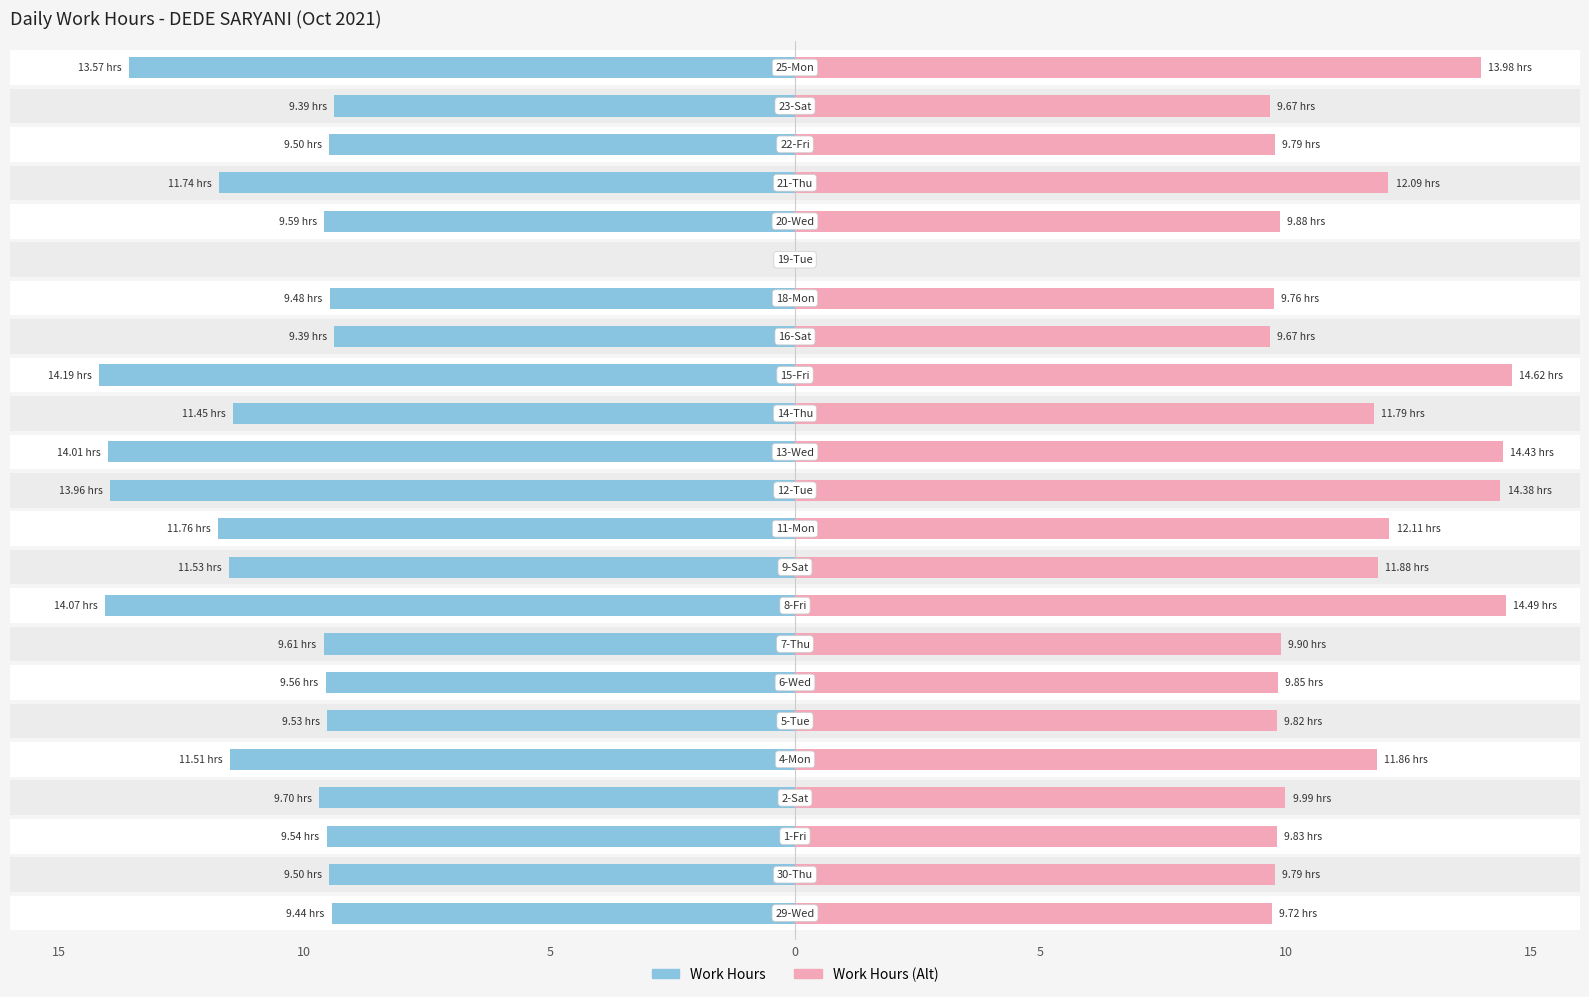

How many bars are there in total?

46